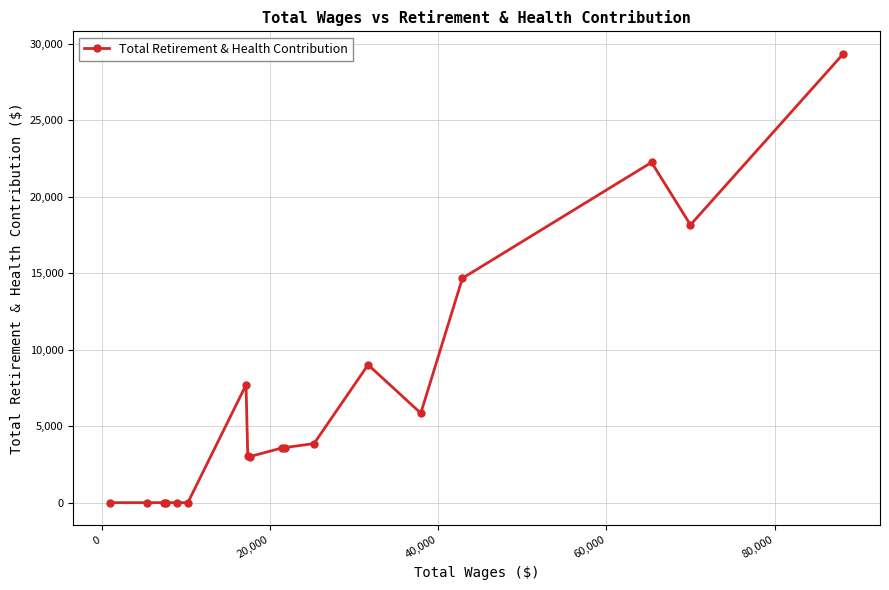

What is the greatest value displayed?

29349